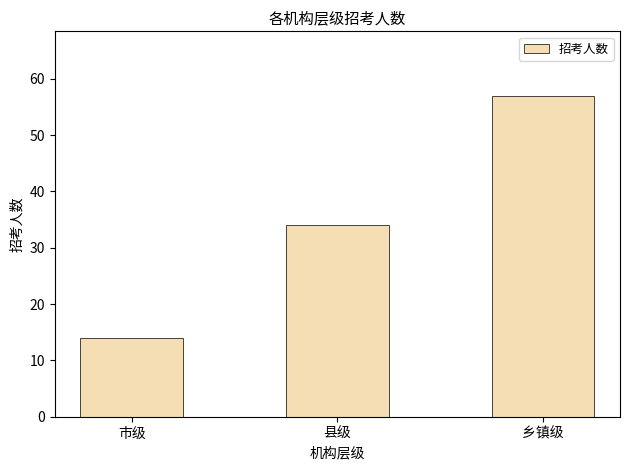

How many distinct data groups are displayed?

1